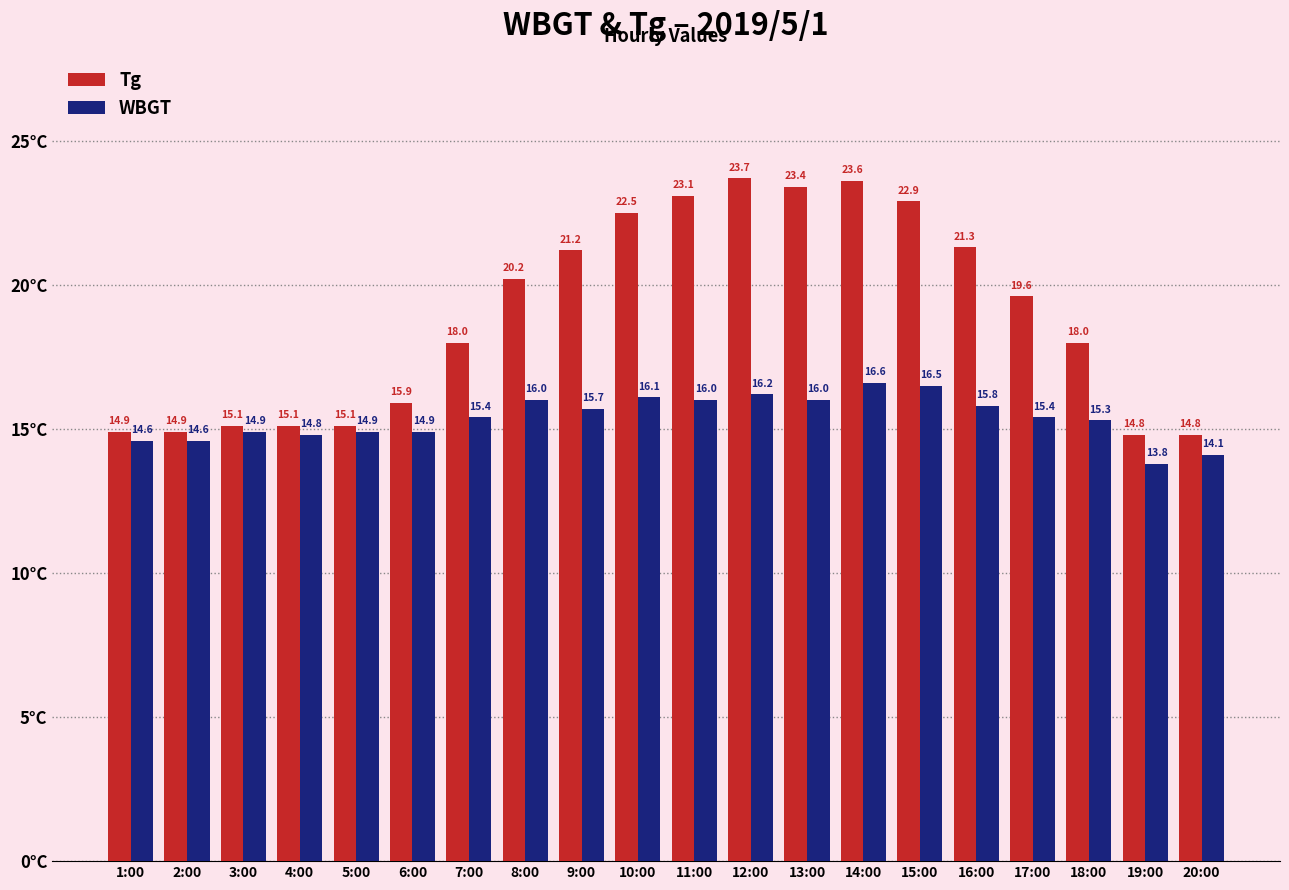

Reading left to right, extract all data points from this chart.

Tg: 1:00=14.9	2:00=14.9	3:00=15.1	4:00=15.1	5:00=15.1	6:00=15.9	7:00=18.0	8:00=20.2	9:00=21.2	10:00=22.5	11:00=23.1	12:00=23.7	13:00=23.4	14:00=23.6	15:00=22.9	16:00=21.3	17:00=19.6	18:00=18.0	19:00=14.8	20:00=14.8
WBGT: 1:00=14.6	2:00=14.6	3:00=14.9	4:00=14.8	5:00=14.9	6:00=14.9	7:00=15.4	8:00=16.0	9:00=15.7	10:00=16.1	11:00=16.0	12:00=16.2	13:00=16.0	14:00=16.6	15:00=16.5	16:00=15.8	17:00=15.4	18:00=15.3	19:00=13.8	20:00=14.1